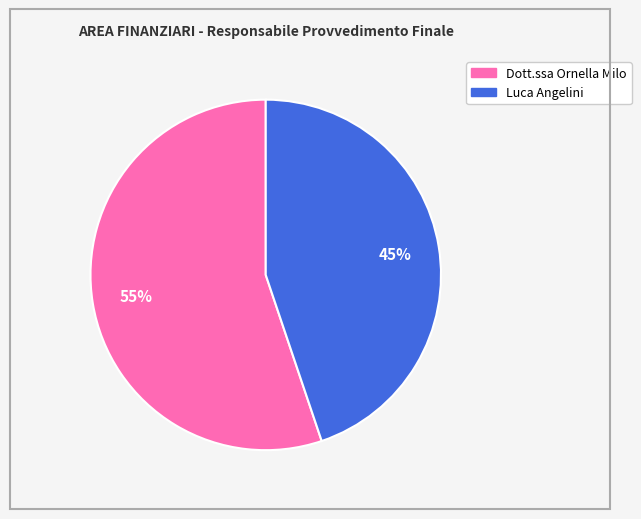

Combined, do Dott.ssa Ornella Milo and Luca Angelini account for over 50%?

Yes